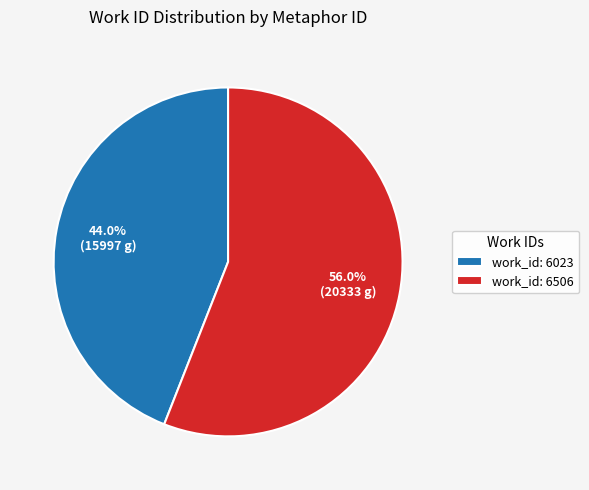

How many segments does this pie chart have?

2